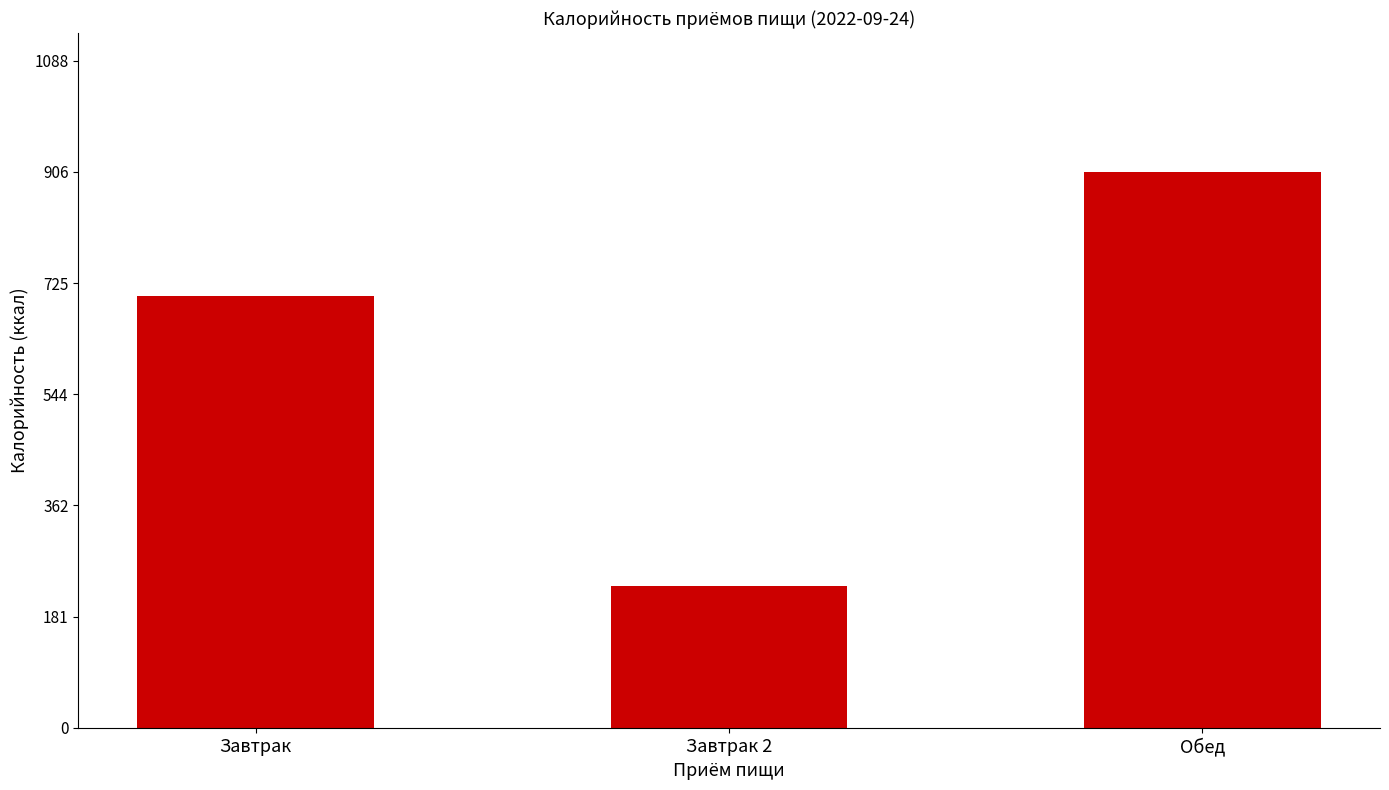

What is the maximum value shown in the chart?

907